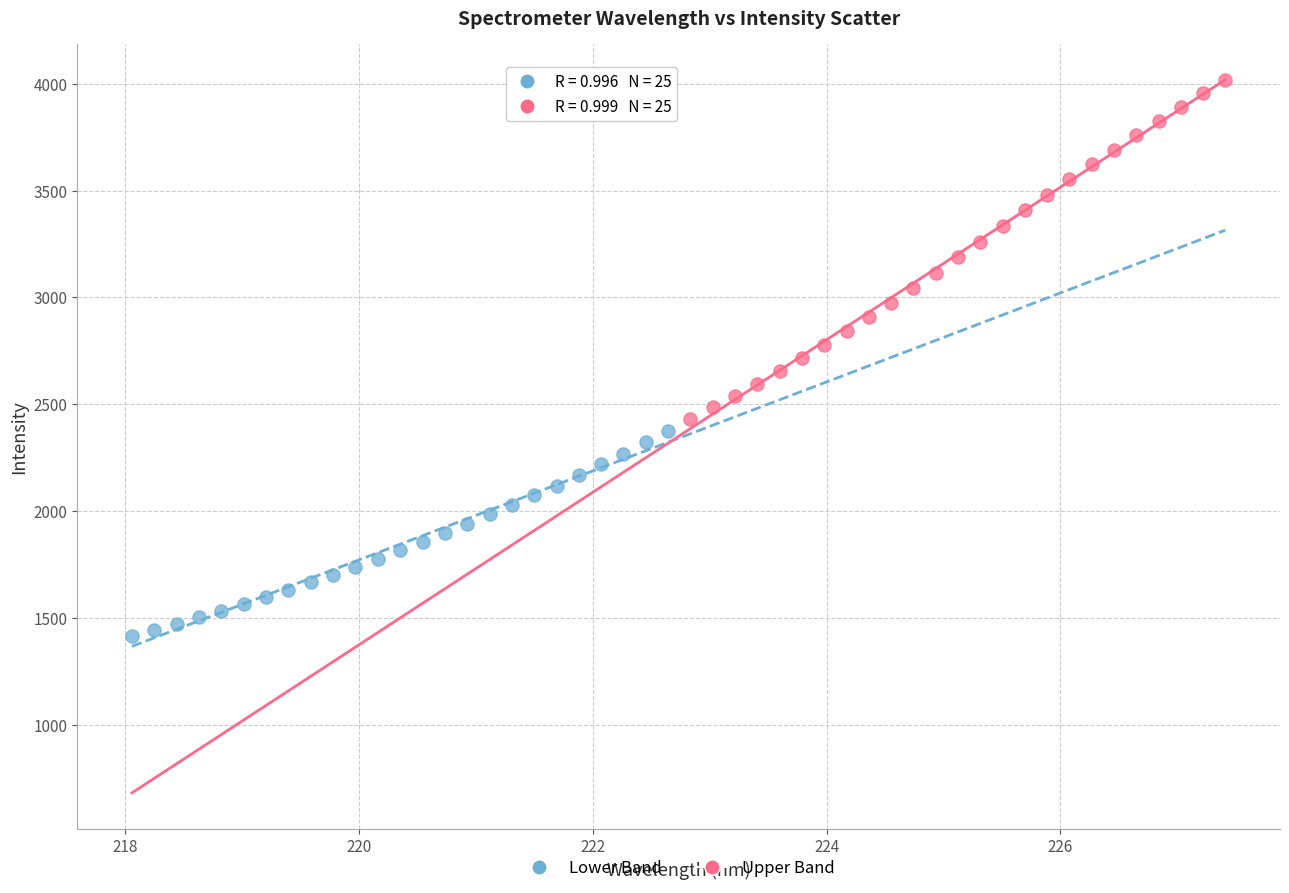

Which series contains the lowest Y value?

Lower Band